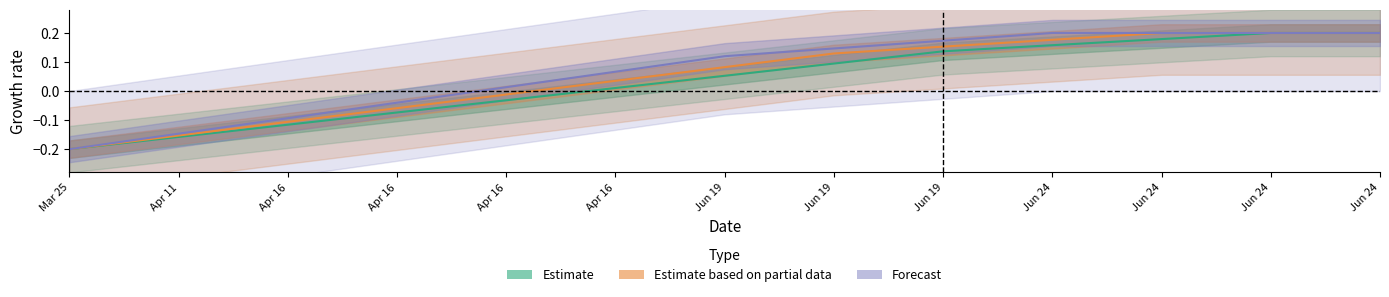

What is the minimum value for Estimate?

-0.2